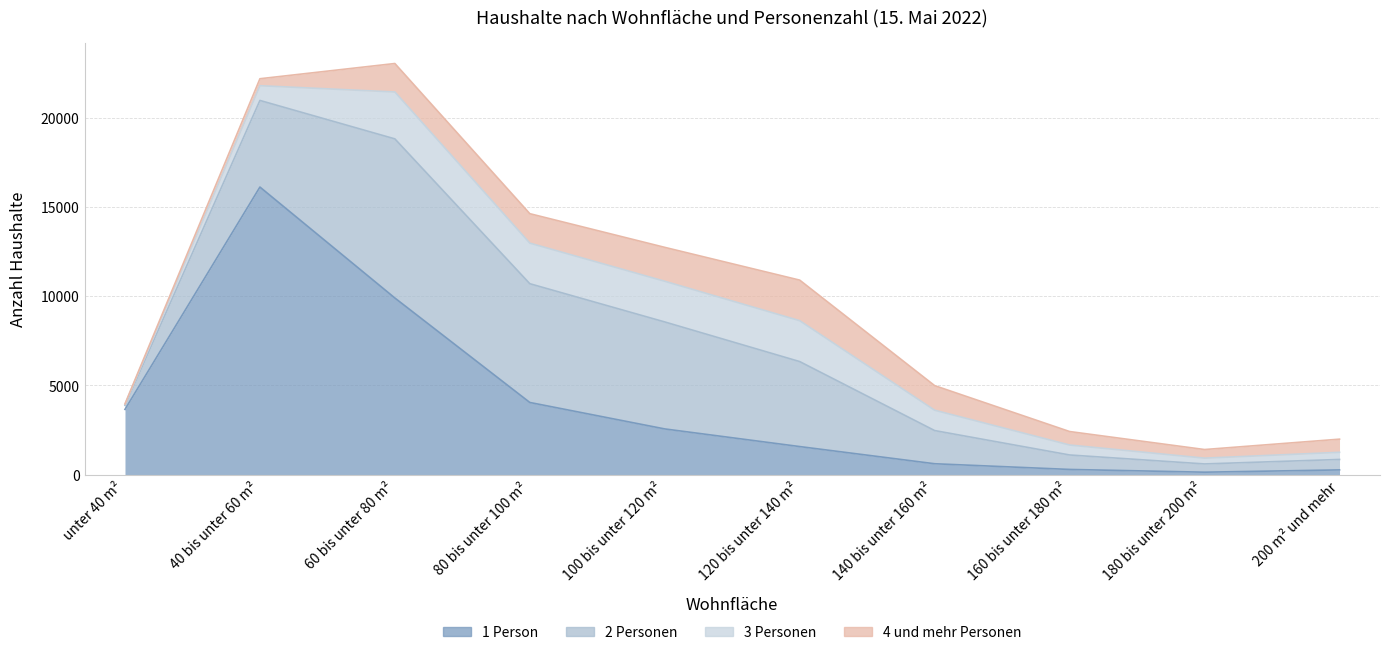

What is the sum of all 1 Person values?

39203